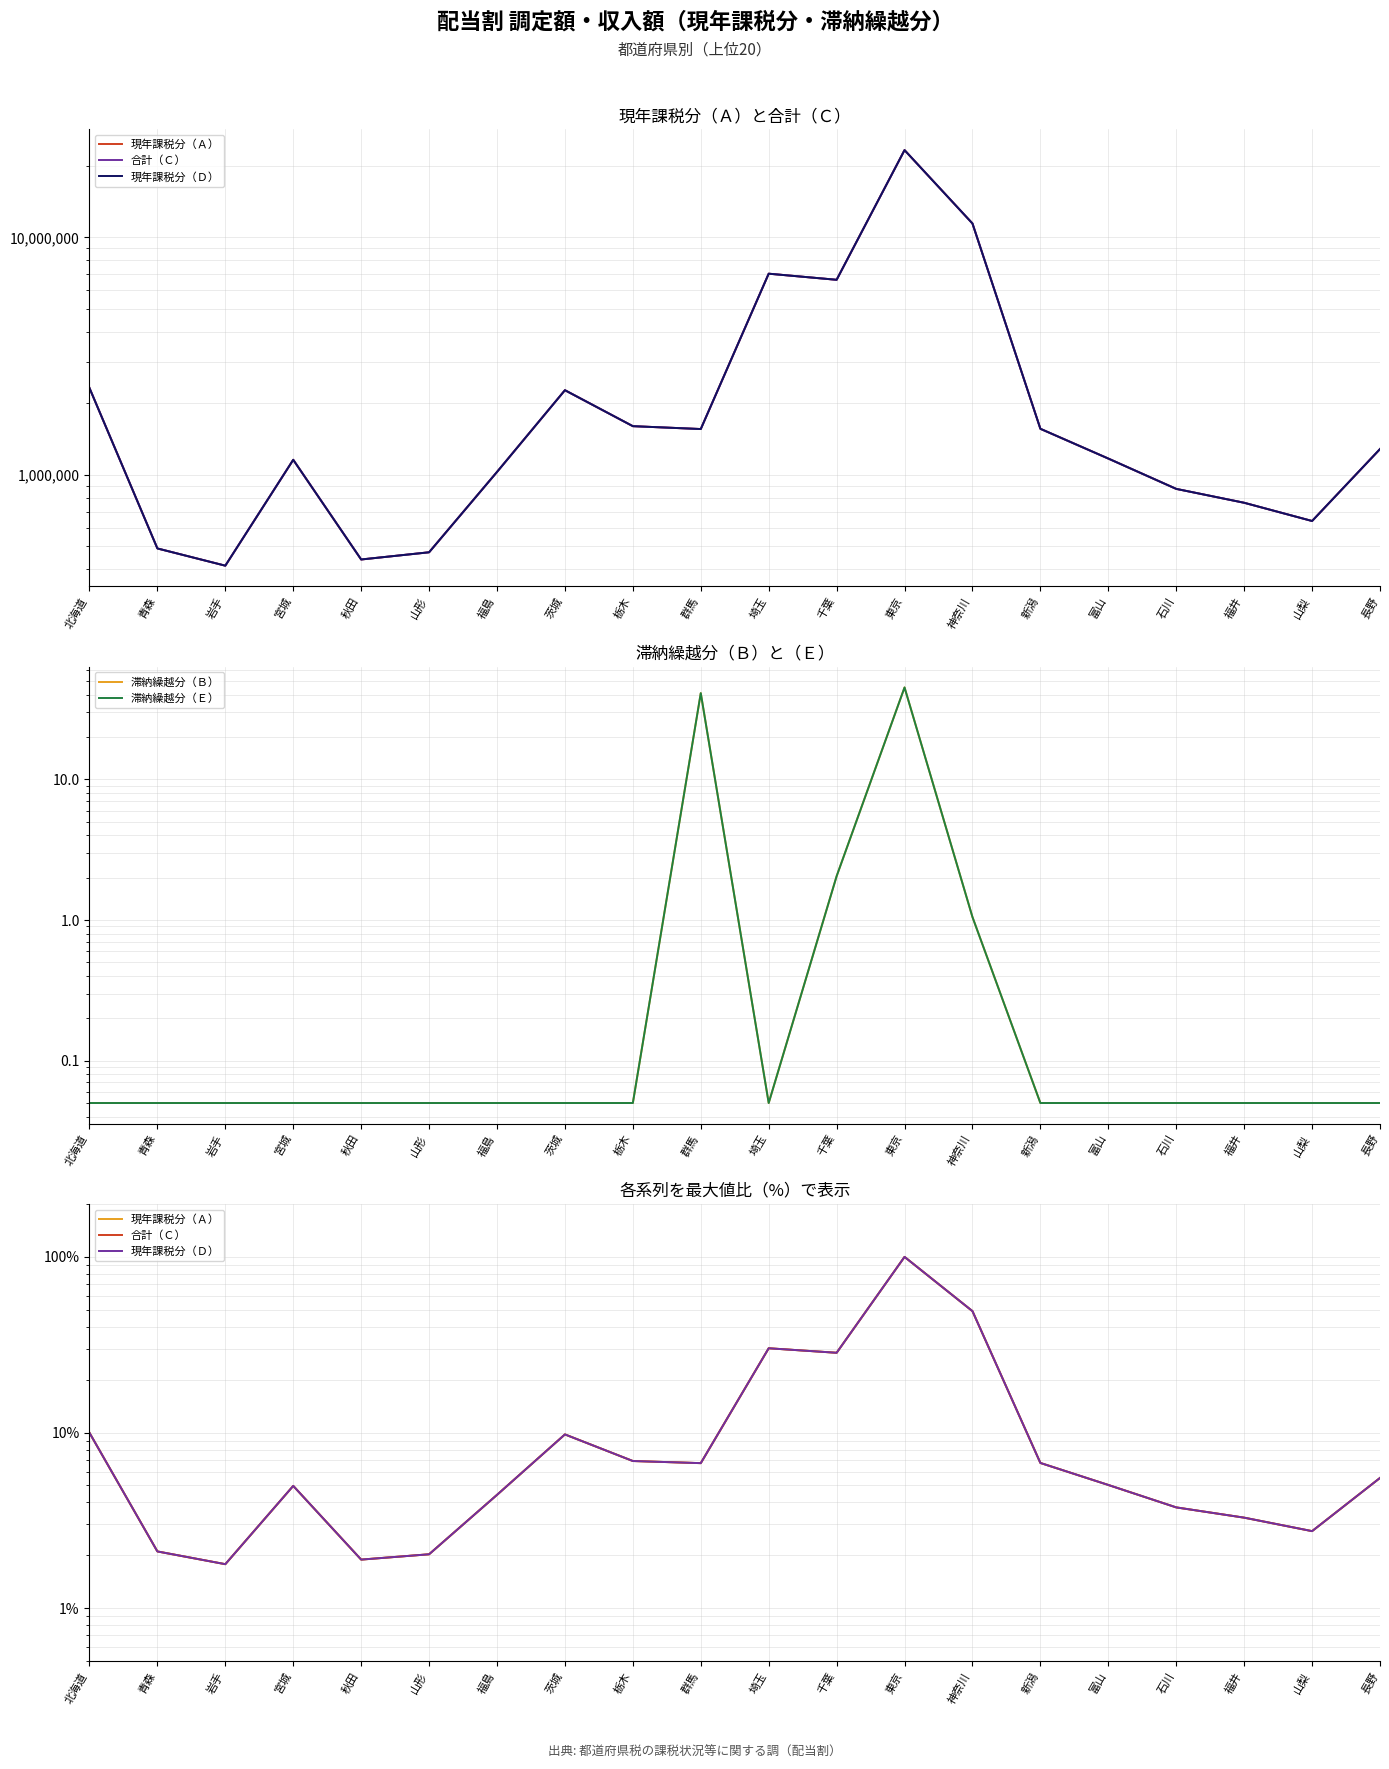

What is the total value across all series at 茨城?

29.4